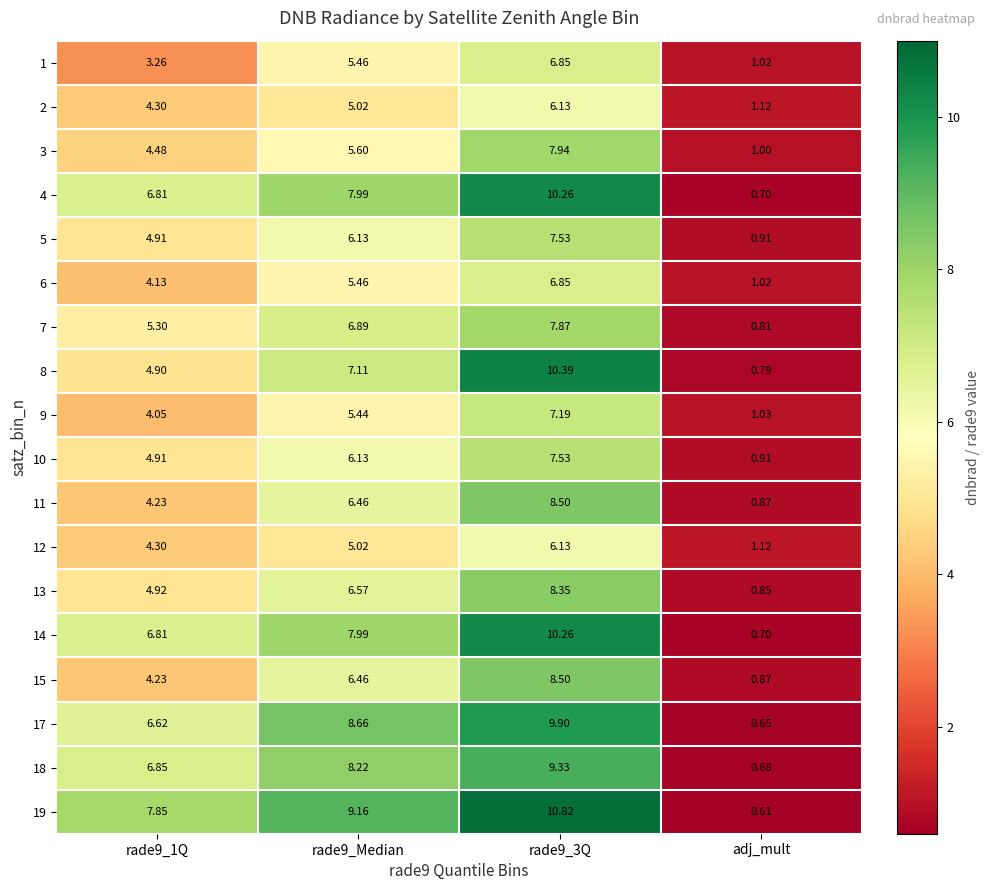

Which category has the lowest value in the 10 series?

adj_mult